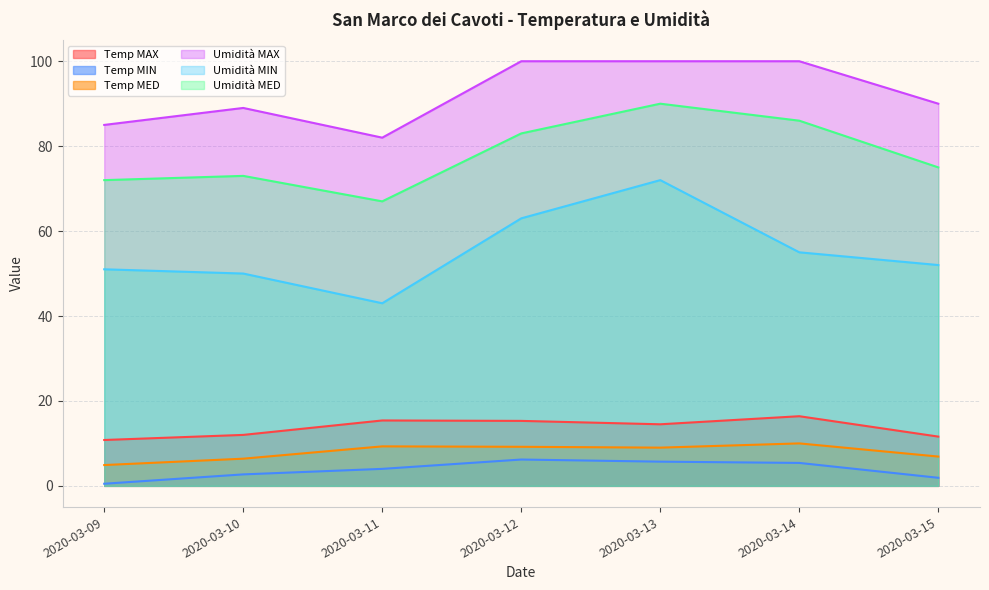

Reading right to left, what are all the values shown in this chart?

Temp MAX: 11.6	16.4	14.5	15.3	15.4	12.0	10.8
Temp MIN: 1.9	5.4	5.7	6.2	4.0	2.7	0.5
Temp MED: 6.9	10.0	9.0	9.2	9.3	6.4	4.9
Umidità MAX: 90.0	100.0	100.0	100.0	82.0	89.0	85.0
Umidità MIN: 52.0	55.0	72.0	63.0	43.0	50.0	51.0
Umidità MED: 75.0	86.0	90.0	83.0	67.0	73.0	72.0